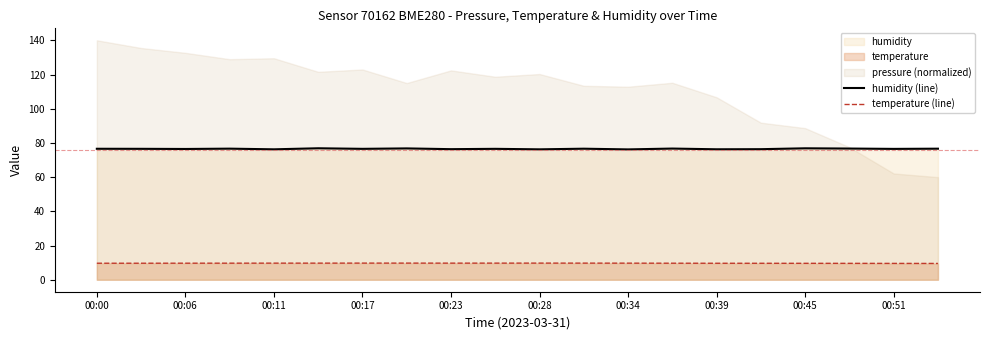

What is the lowest value of the humidity (line) series?

76.2